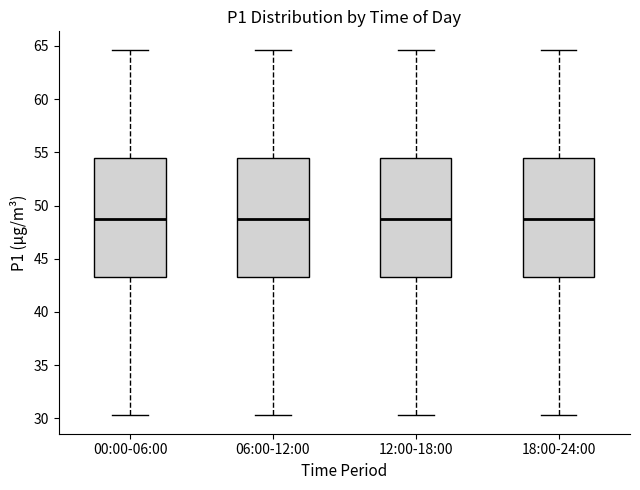

Reading left to right, read every box against the y-axis: the position of its median line, the range the box covers, and the ends of its whiskers. The values are not printed on the chart, so give them approximately, as read against the axis.

00:00-06:00: median 48.5, box 43.5 to 54.5, whiskers 30.5 to 64.5
06:00-12:00: median 48.5, box 43.5 to 54.5, whiskers 30.5 to 64.5
12:00-18:00: median 48.5, box 43.5 to 54.5, whiskers 30.5 to 64.5
18:00-24:00: median 48.5, box 43.5 to 54.5, whiskers 30.5 to 64.5